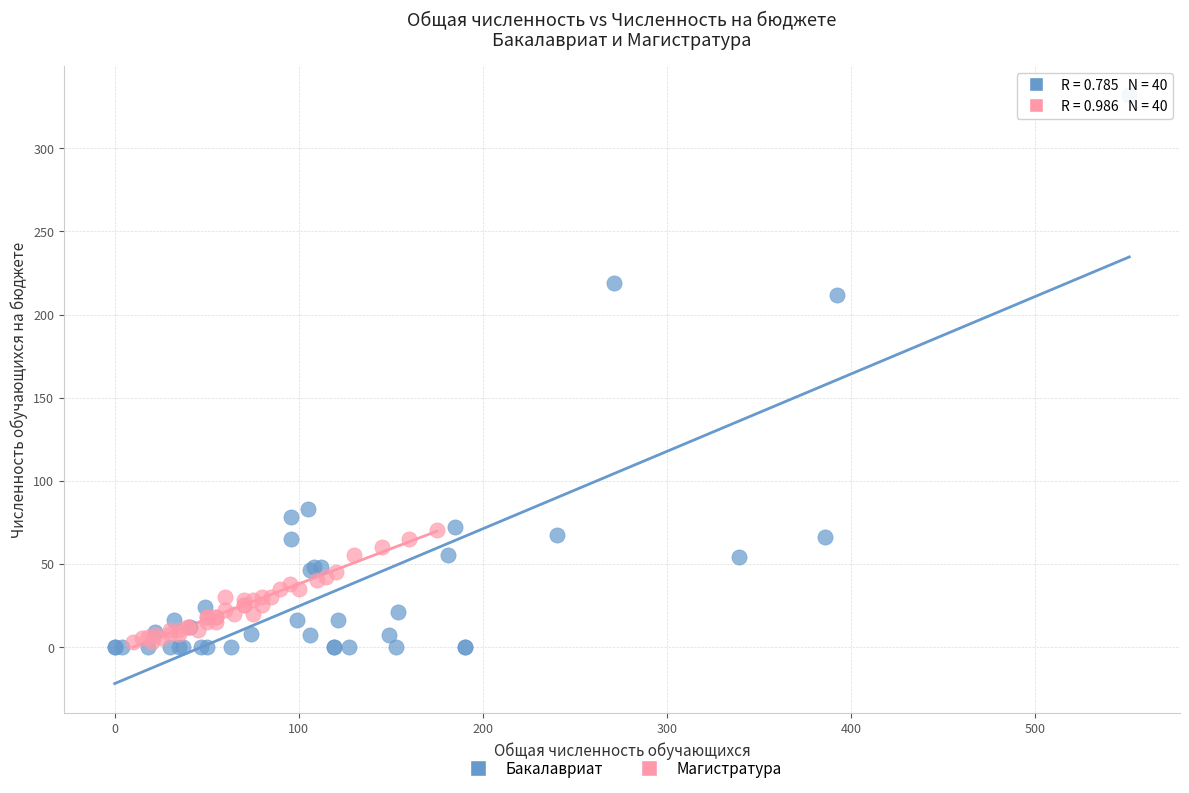

What are all the series names shown in the legend?

Бакалавриат, Магистратура